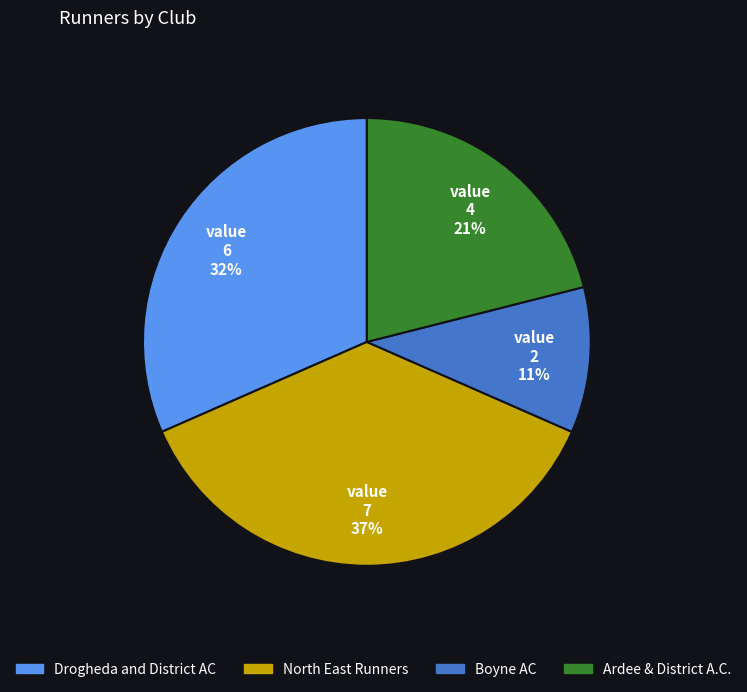

Which has a higher value, Ardee & District A.C. or Boyne AC?

Ardee & District A.C.